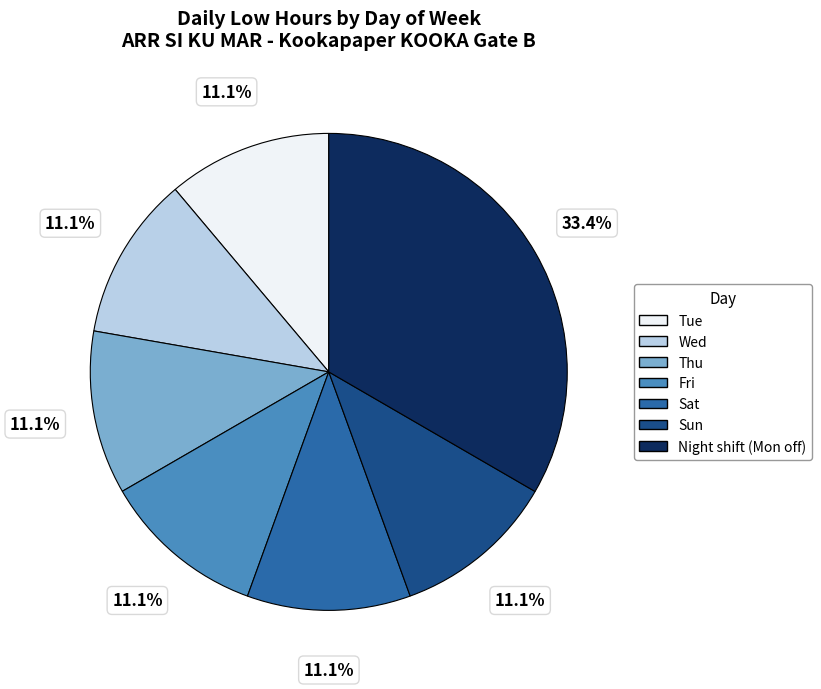

Which category has the biggest portion of the pie?

Night shift (Mon off)